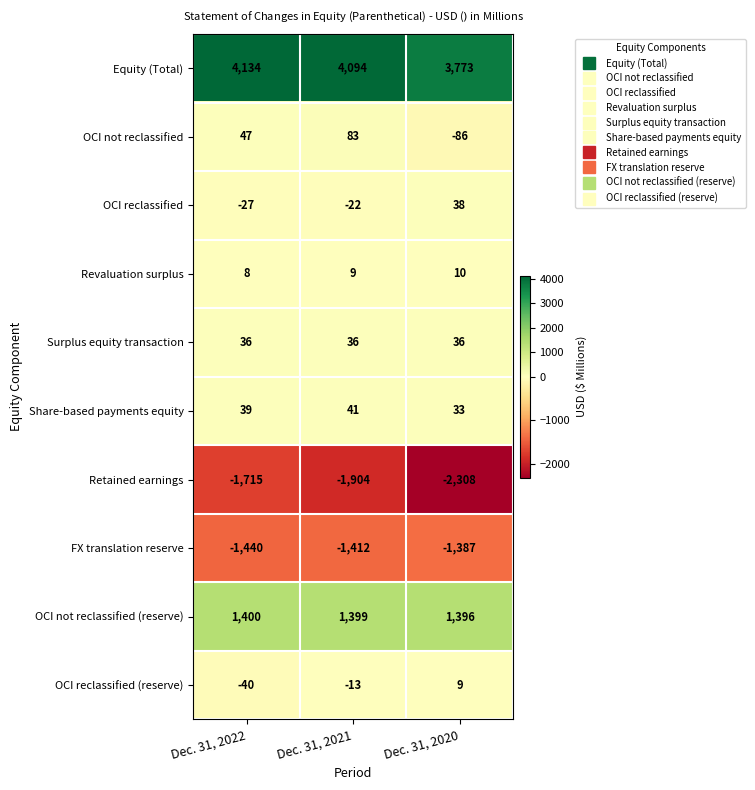

What is the maximum value shown in the chart?

4134